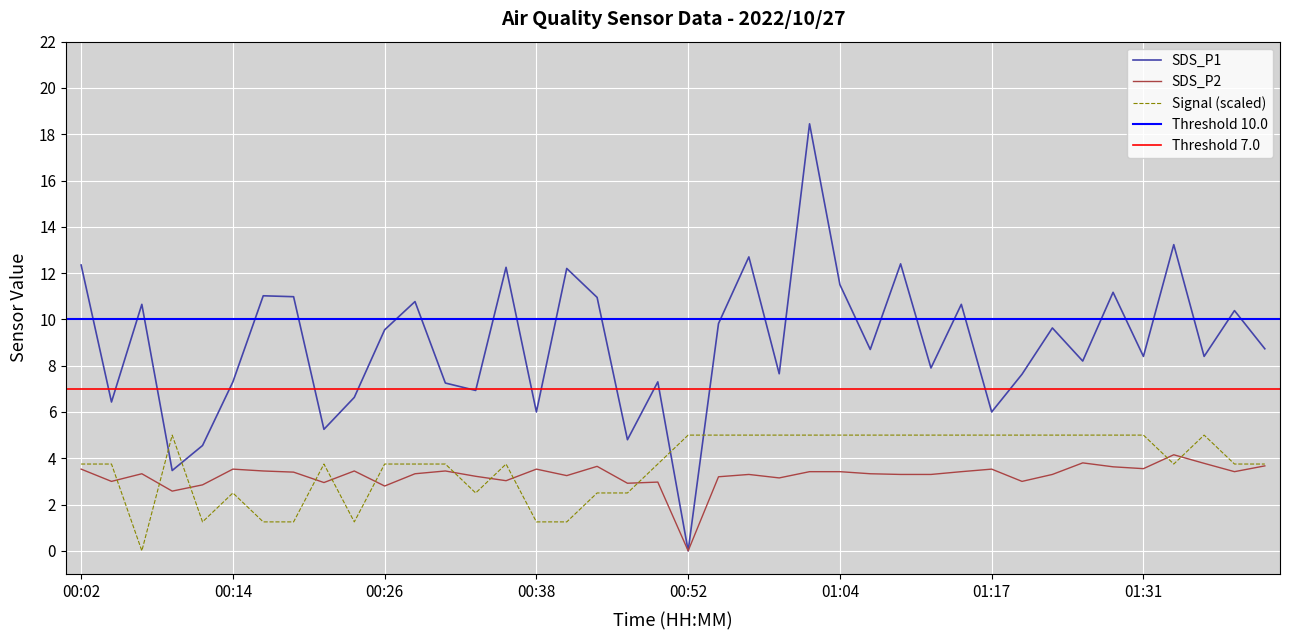

What is the label of the 29th point from the right?

00:28